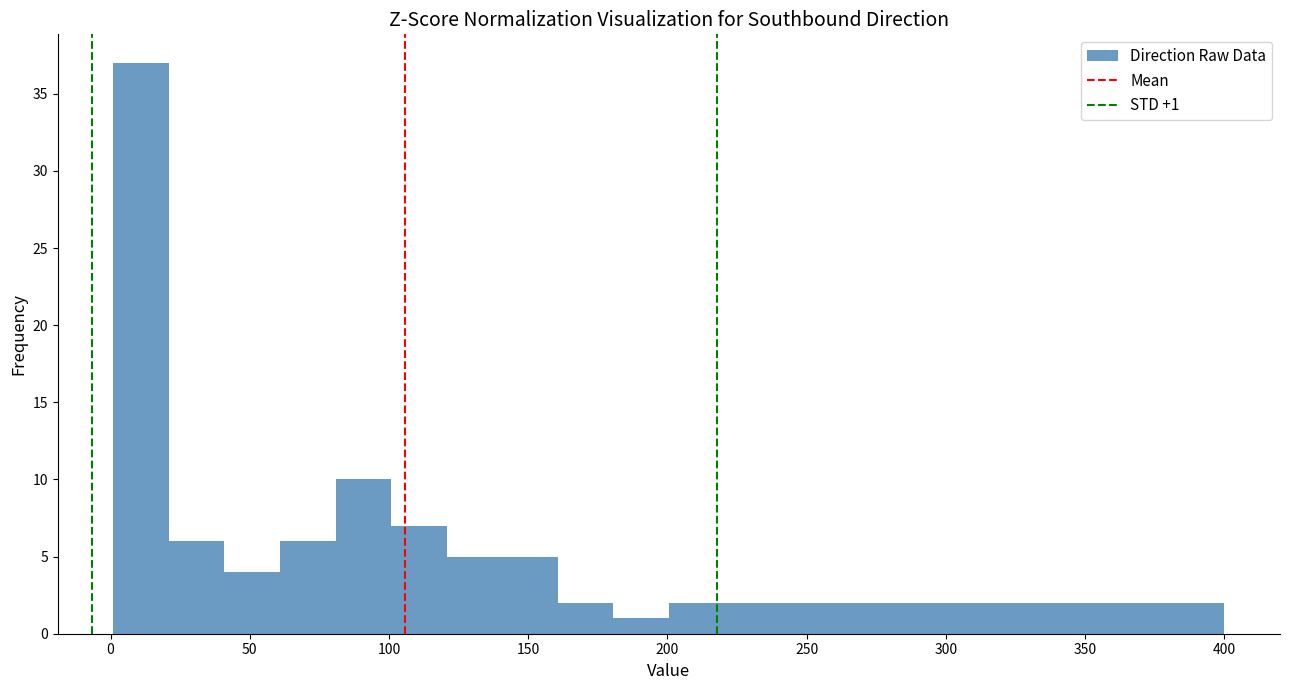

Read against the x-axis, roughly where is the centre of the tallest bar?

10